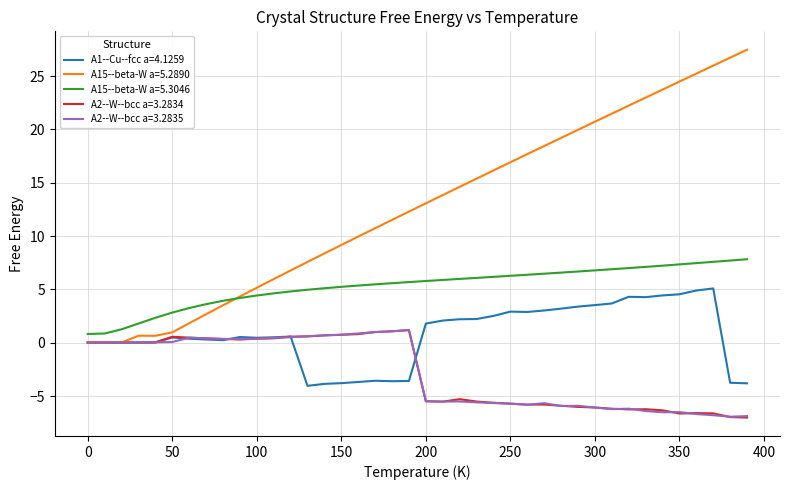

Which series has the widest spread of values?

A15--beta-W a=5.2890